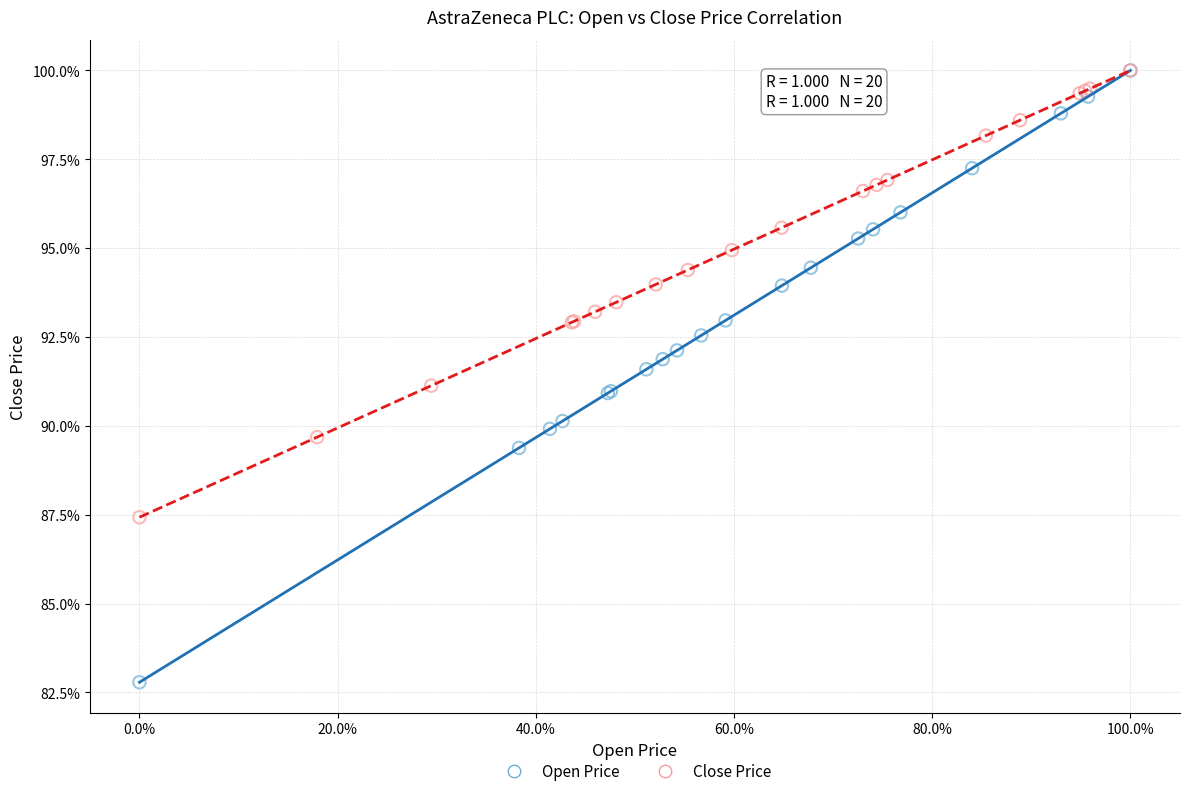

Which series reaches the minimum Y coordinate?

Open Price